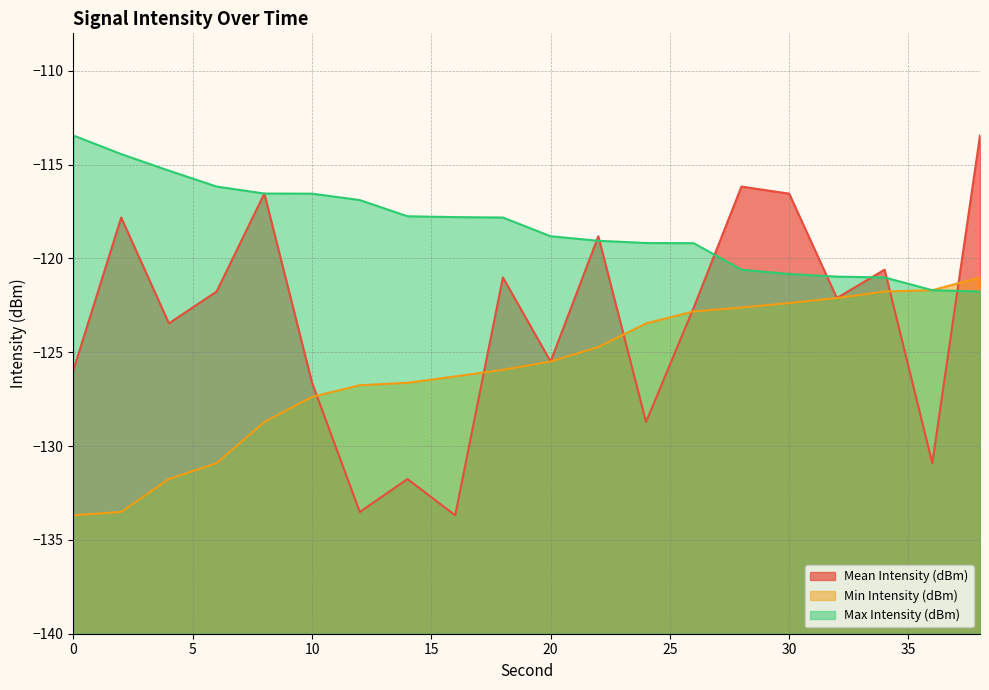

Where does the Mean Intensity (dBm) series first go above -122?

2